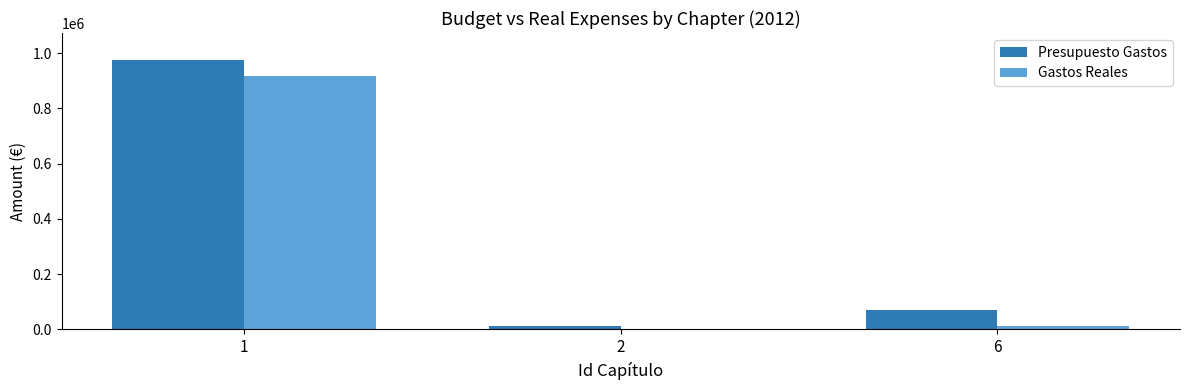

What is the sum of all Gastos Reales values?

931026.1